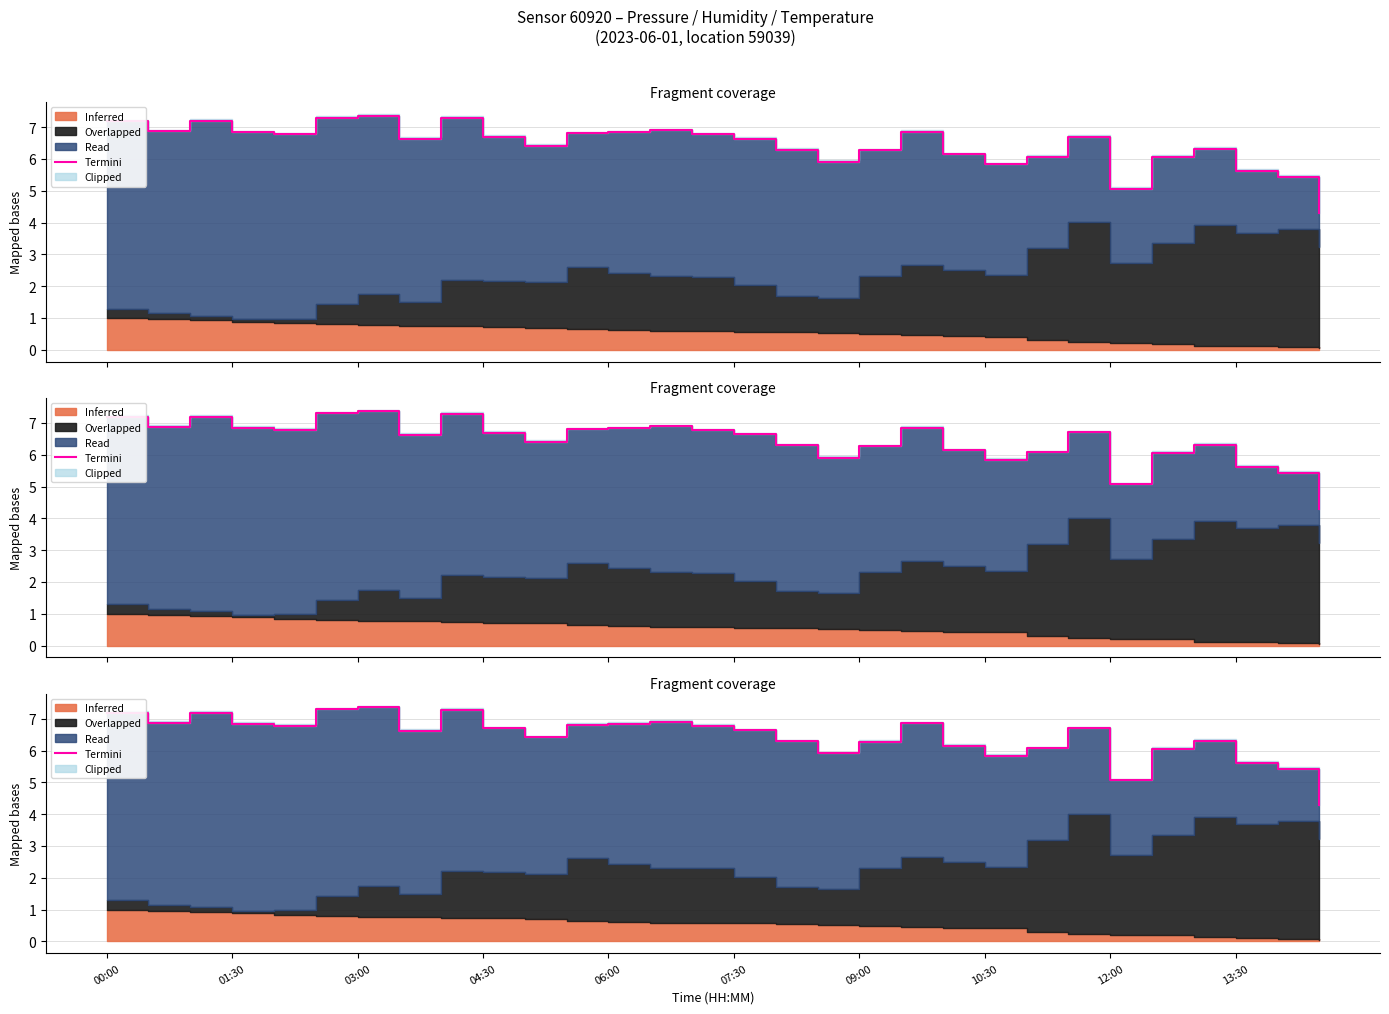

How many interior local valleys (lower than both neighbors) does the data have?

7